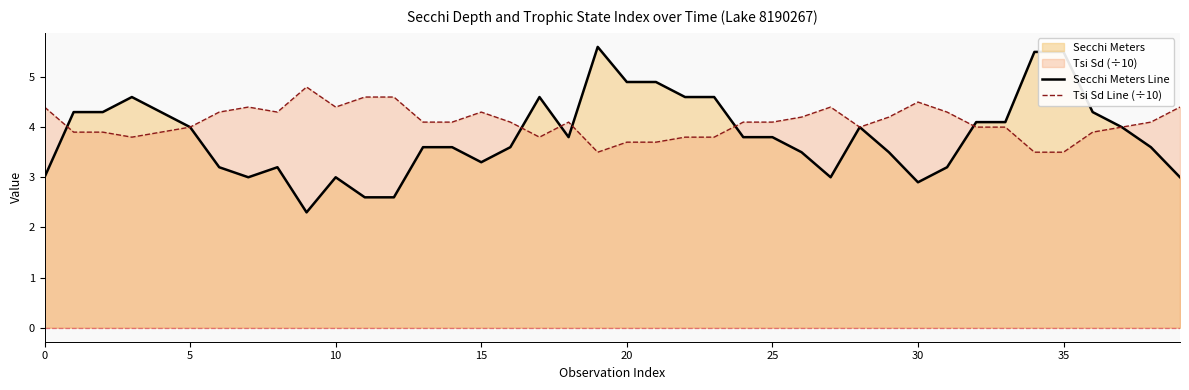

What is the sum of the Tsi Sd Line (÷10) values at 23 and 24?

7.9